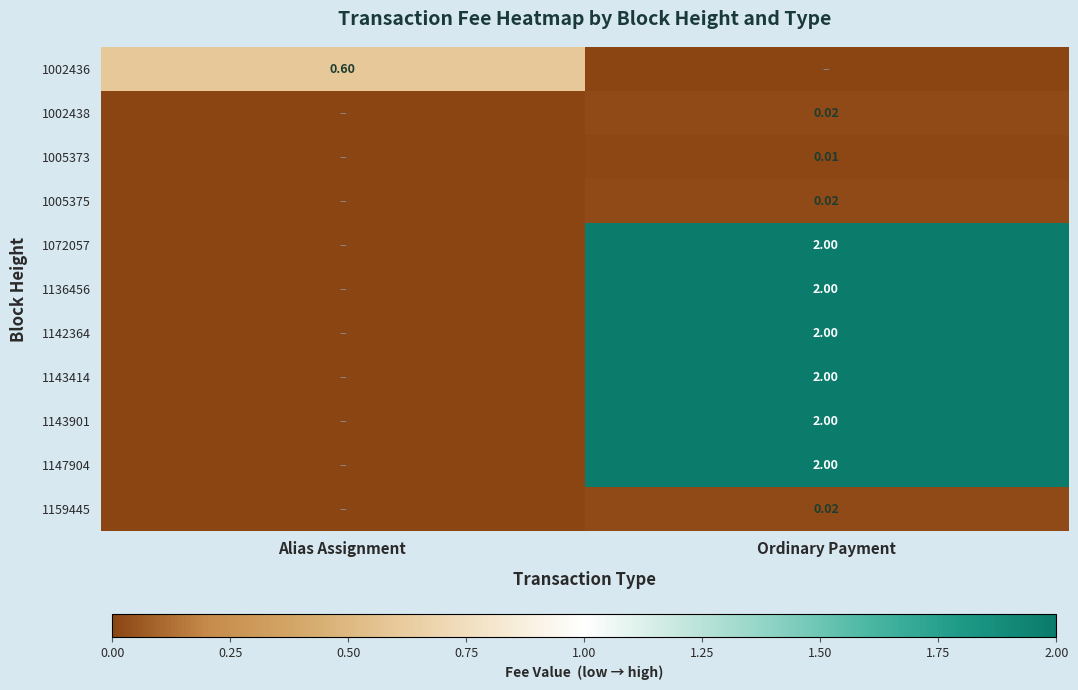

Is the value of 1143414 at Ordinary Payment greater than the value of 1005375 at Ordinary Payment?

Yes